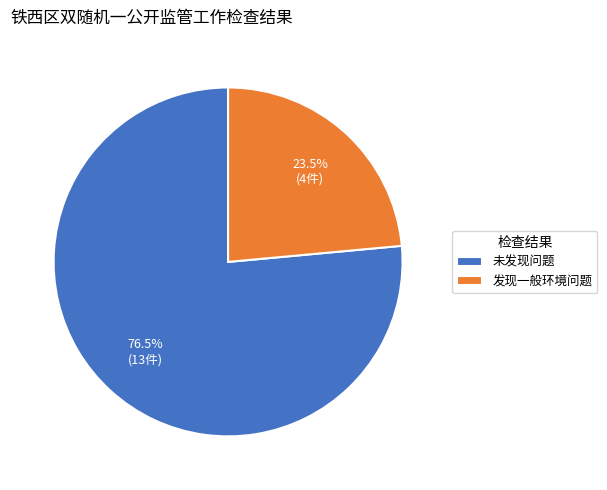

Rank the categories by value from highest to lowest.

未发现问题, 发现一般环境问题